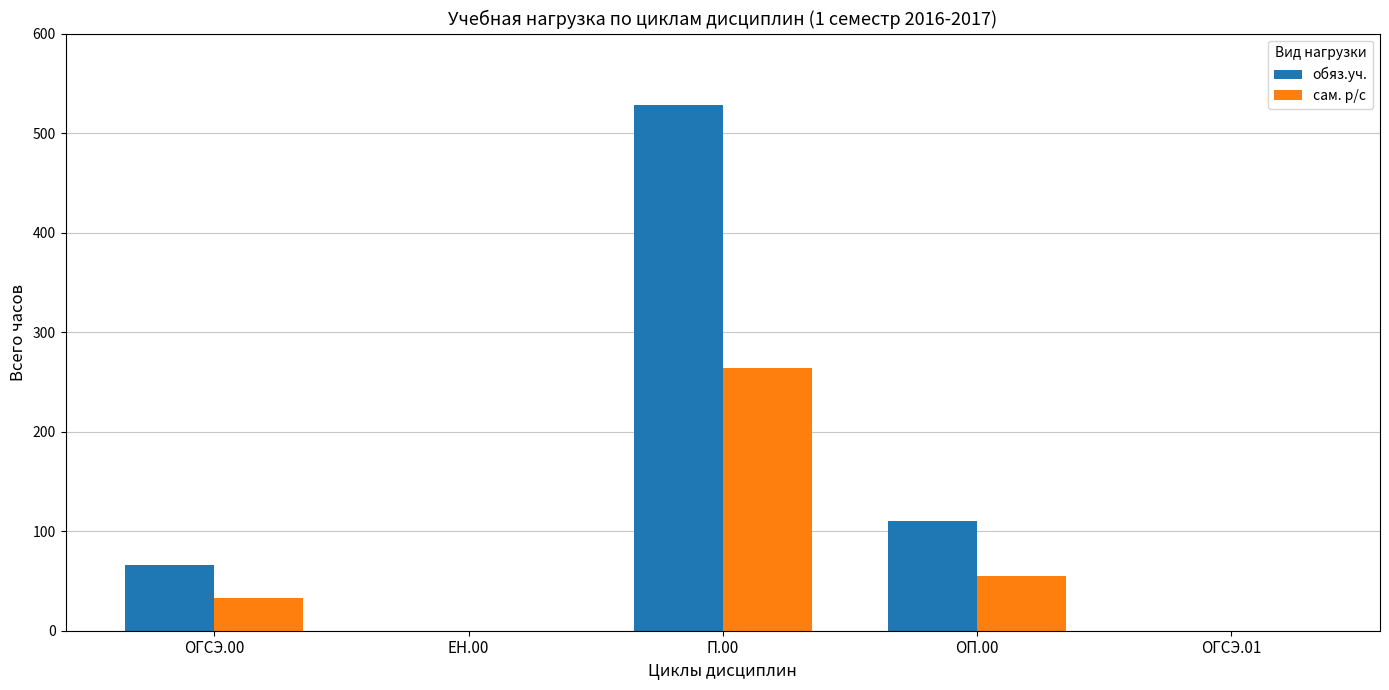

At which category is the sum across all series the highest?

П.00